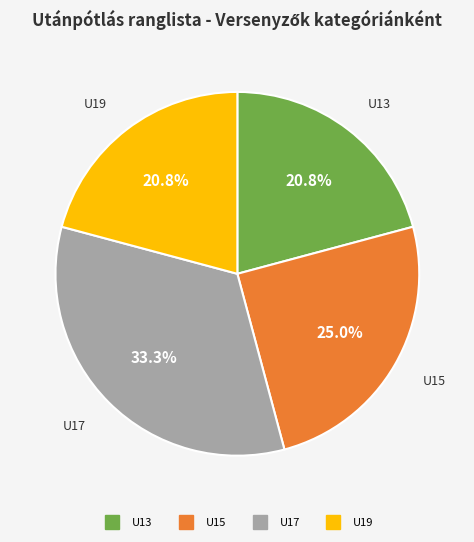

Is there a majority slice in this chart?

No